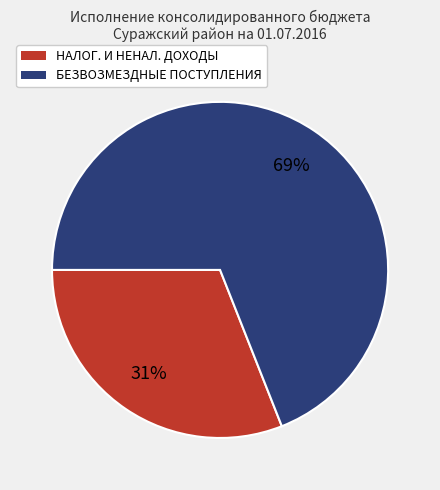

How many slices are in this pie chart?

2